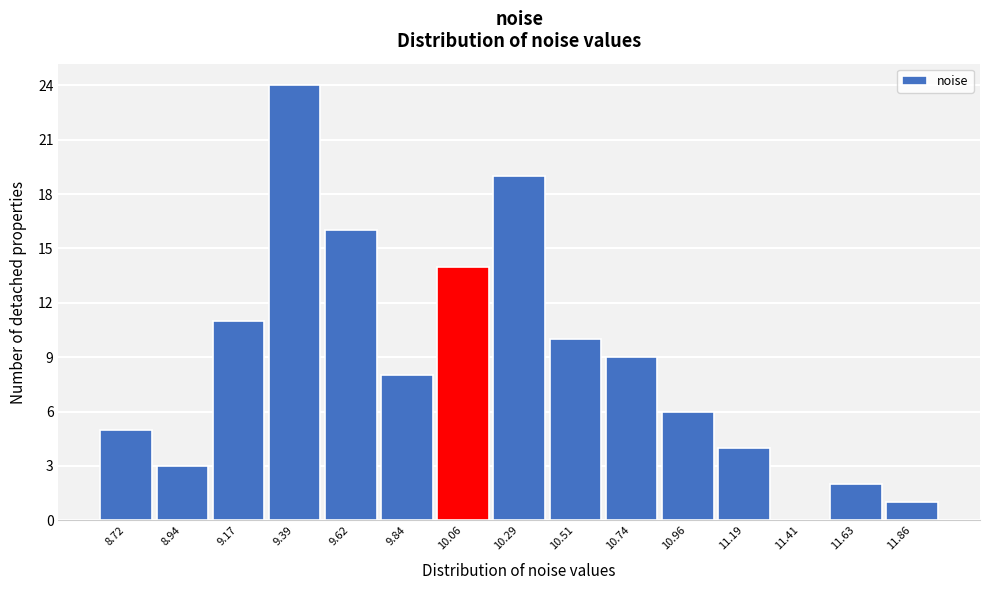

Reading left to right, extract all data points from this chart.

8.72=5	8.94=3	9.17=11	9.39=24	9.62=16	9.84=8	10.06=14	10.29=19	10.51=10	10.74=9	10.96=6	11.19=4	11.41=0	11.63=2	11.86=1